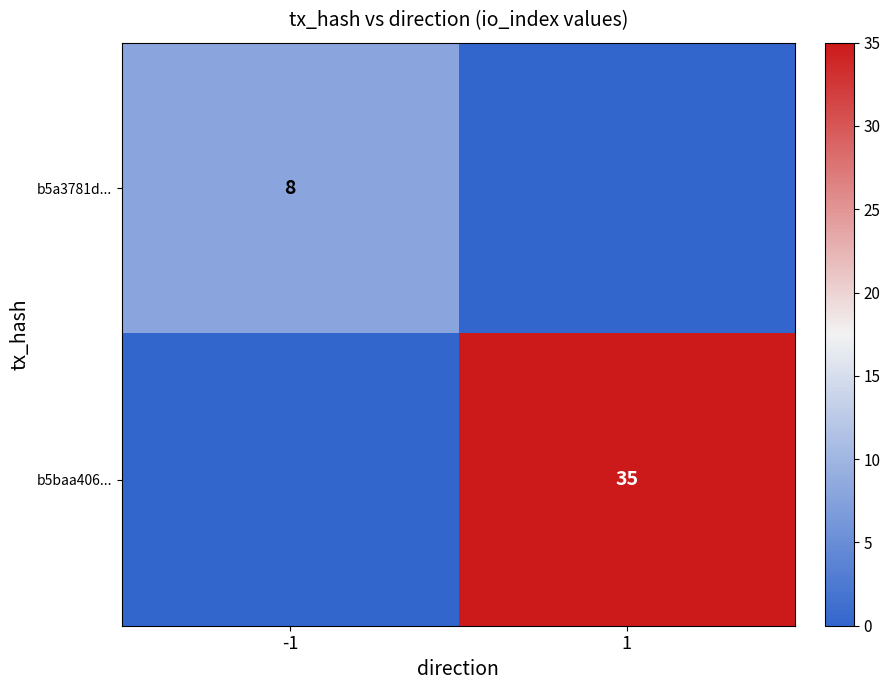

Is it true that b5a3781d... equals 2 at -1?

False